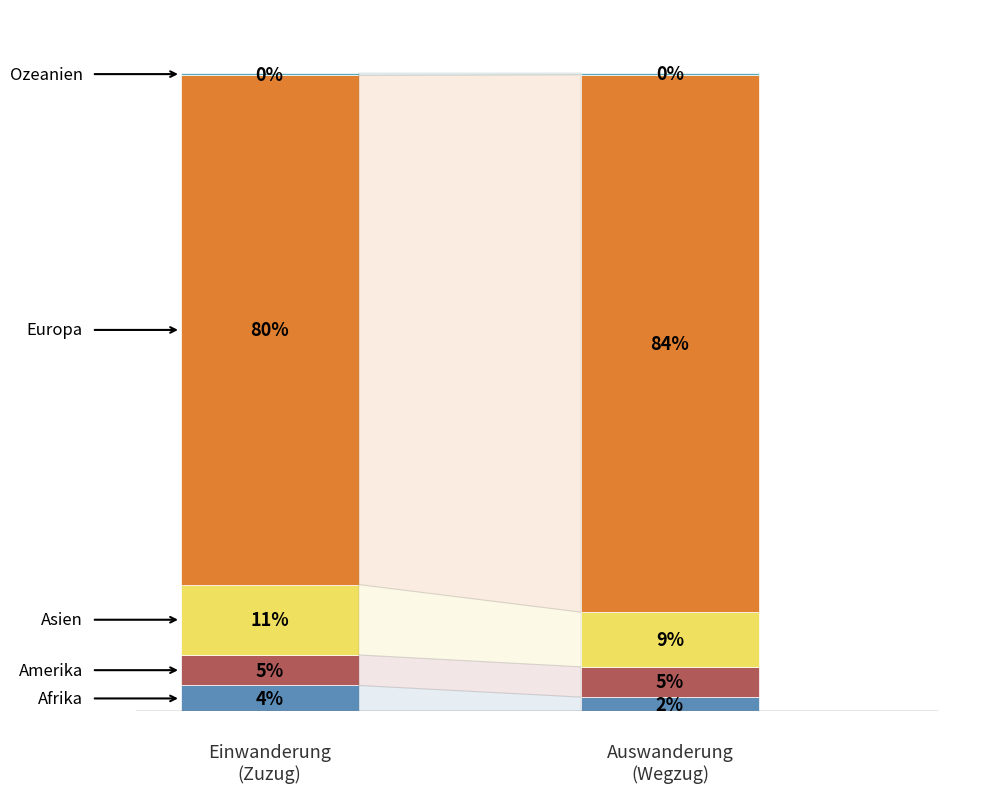

True or false: Einwanderung (Zuzug) and Wanderungssaldo cross at least once.

False